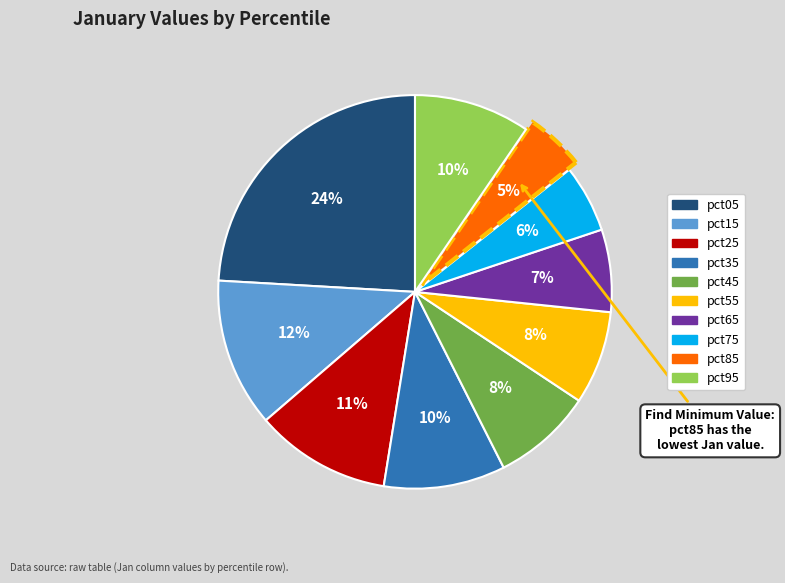

How many slices are in this pie chart?

10